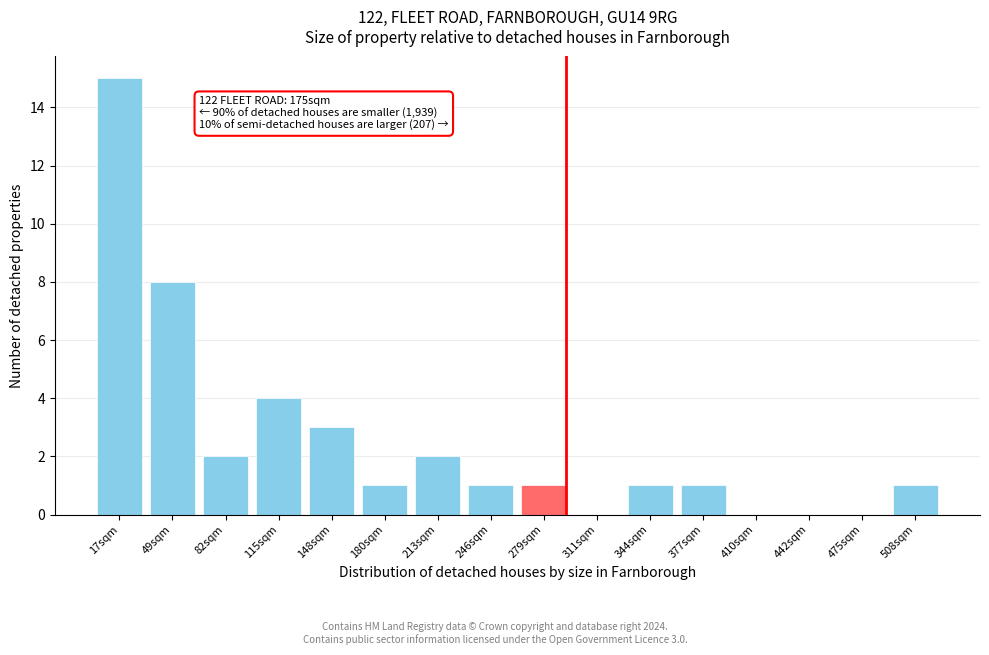

Reading left to right, transcribe all the data shown in this chart.

17sqm=15	49sqm=8	82sqm=2	115sqm=4	148sqm=3	180sqm=1	213sqm=2	246sqm=1	279sqm=1	311sqm=0	344sqm=1	377sqm=1	410sqm=0	442sqm=0	475sqm=0	508sqm=1